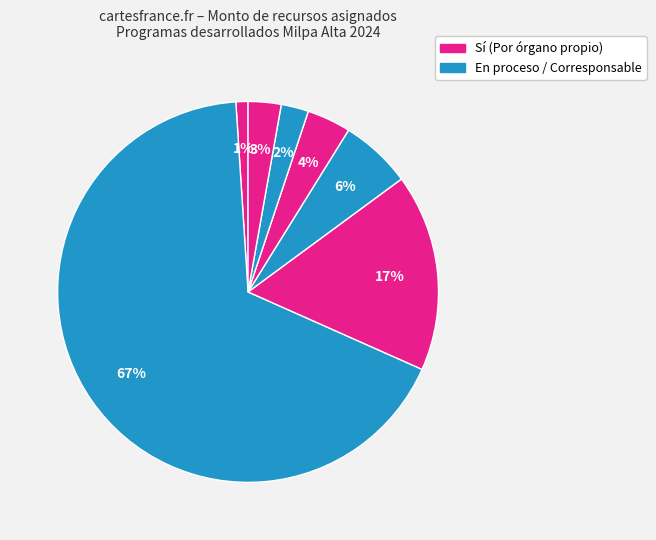

Count the number of slices in the pie.

7